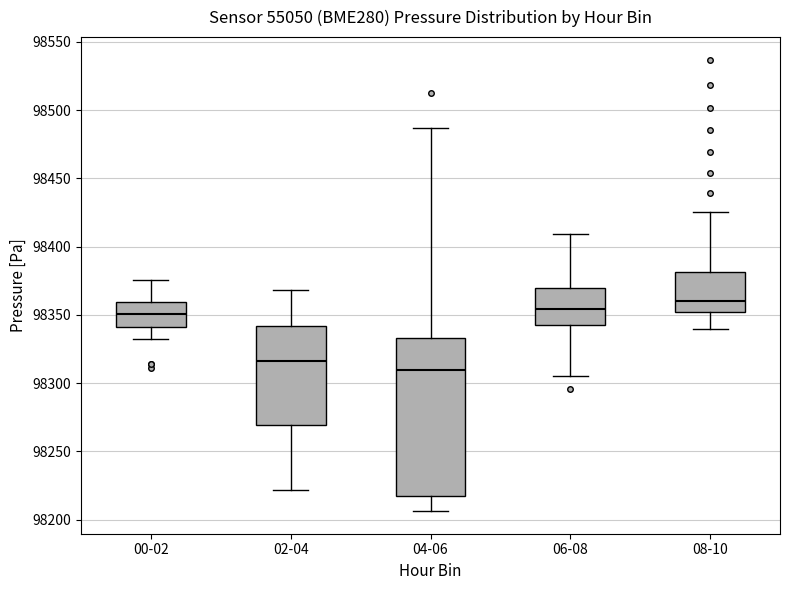

Comparing the boxes themselves (not the whiskers), which one is the tallest?

04-06